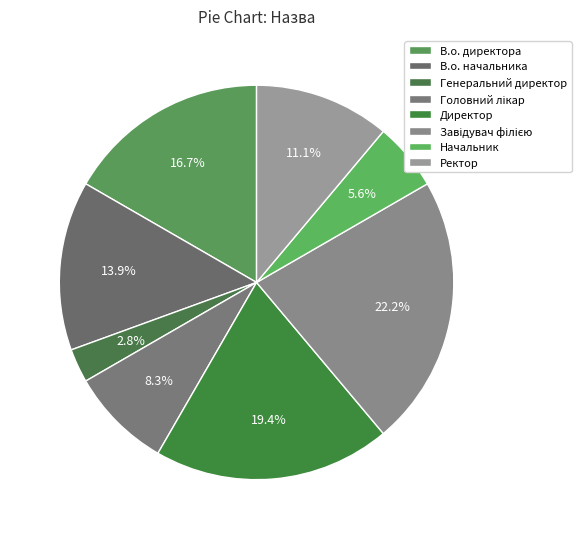

How many segments does this pie chart have?

8